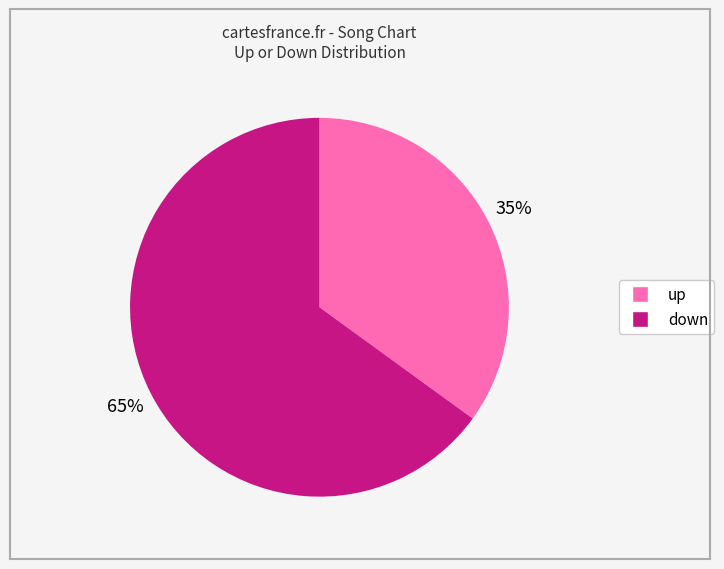

To the nearest percent, what percentage of the pie is down?

65%